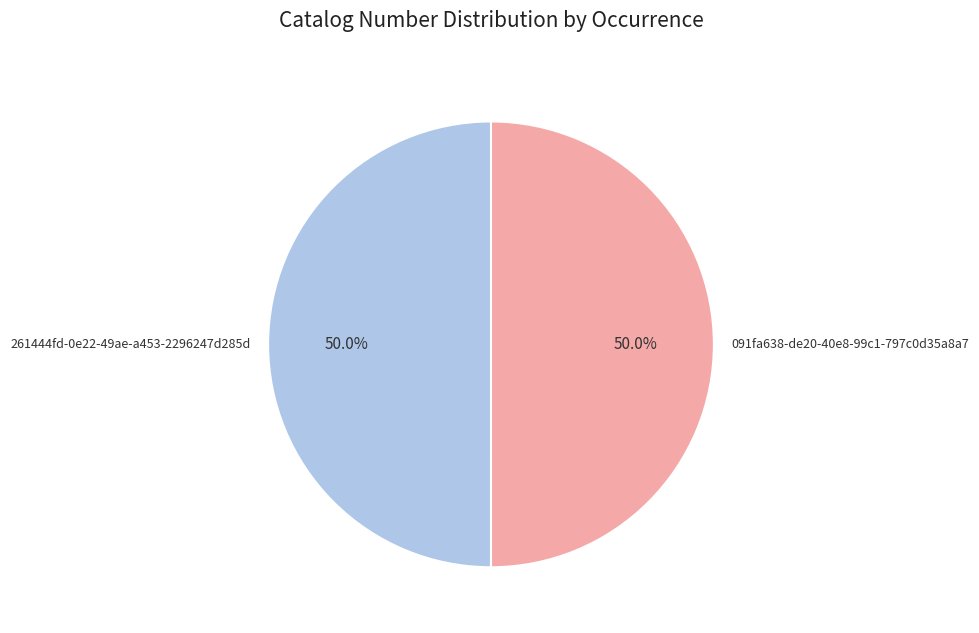

What is the ratio of the value at 261444fd-0e22-49ae-a453-2296247d285d to the value at 091fa638-de20-40e8-99c1-797c0d35a8a7?

1.0